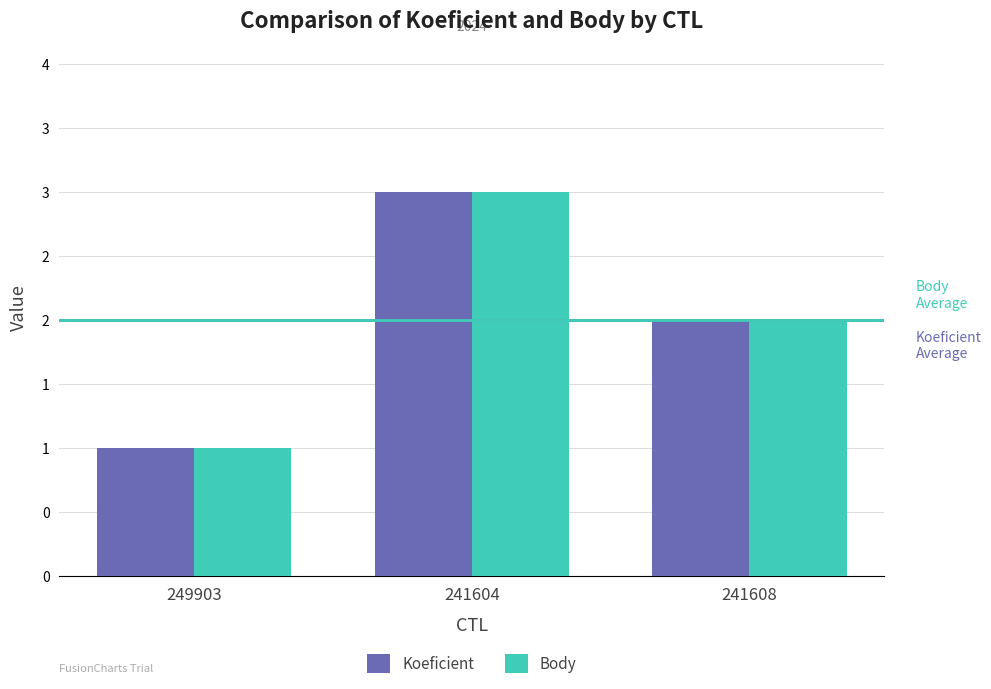

At which category does the chart reach its minimum across all series?

249903